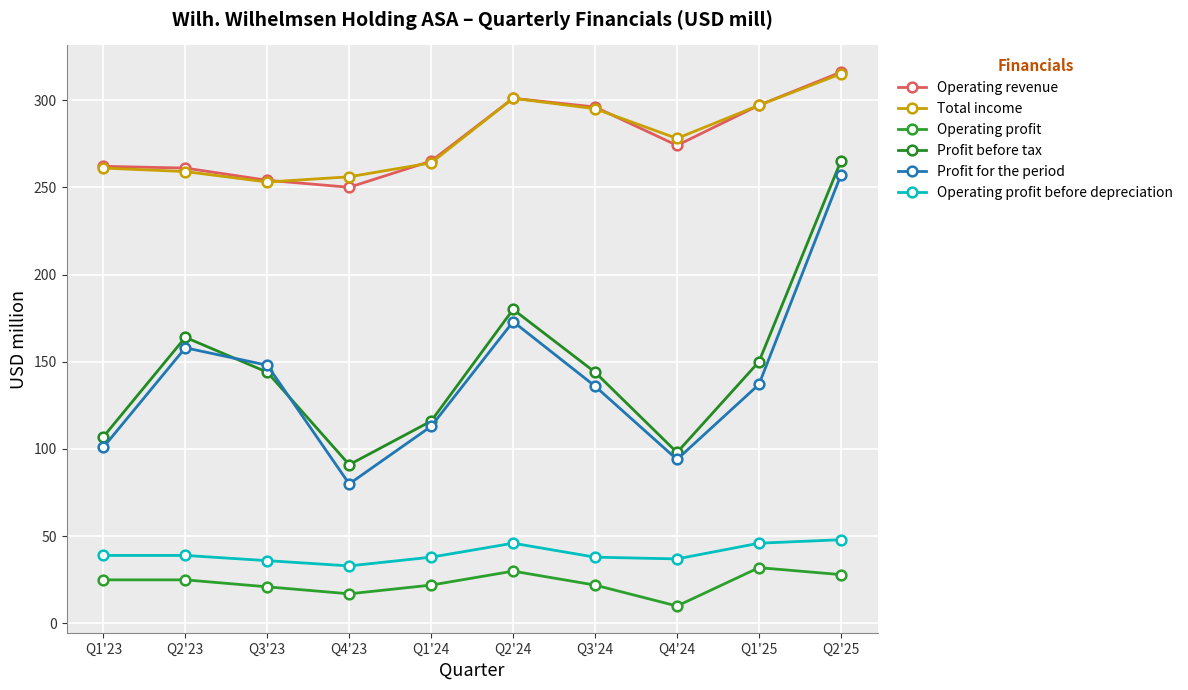

What is the maximum value for Operating revenue?

316